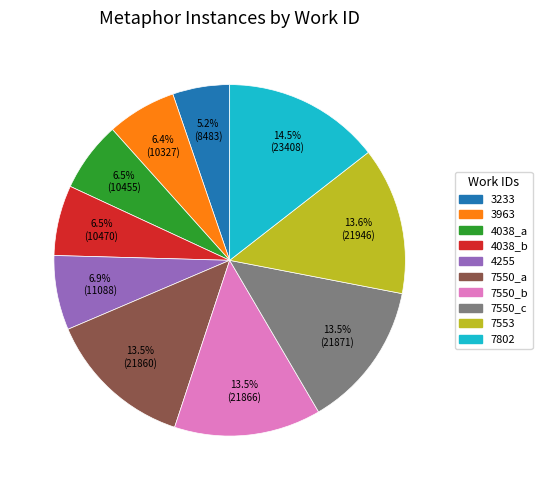

Is it true that 4255 is 1% of the pie?

False